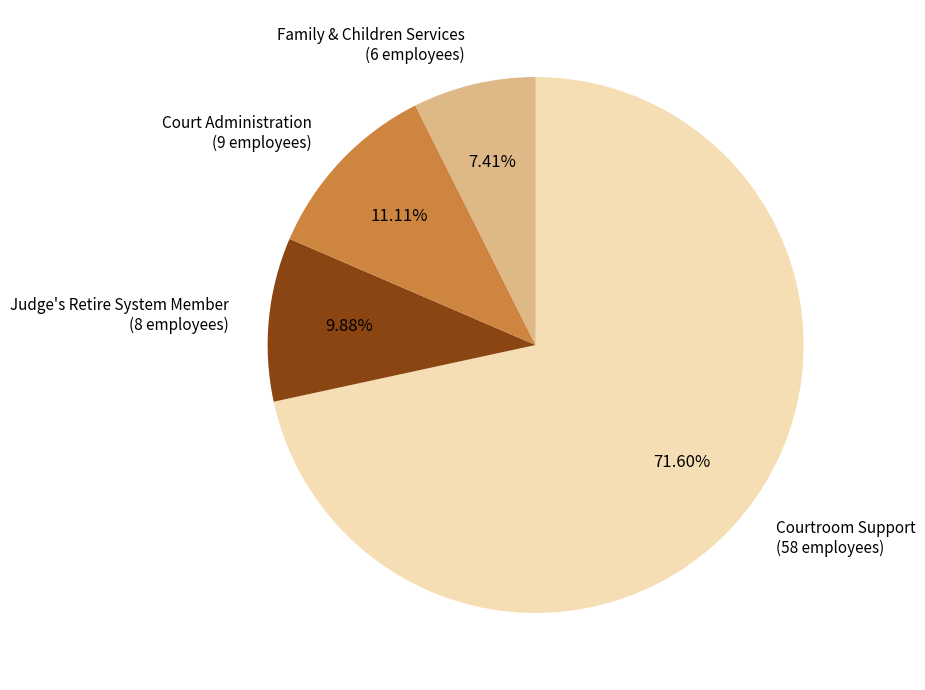

What percentage do Judge's Retire System Member and Courtroom Support together represent?

81.5%